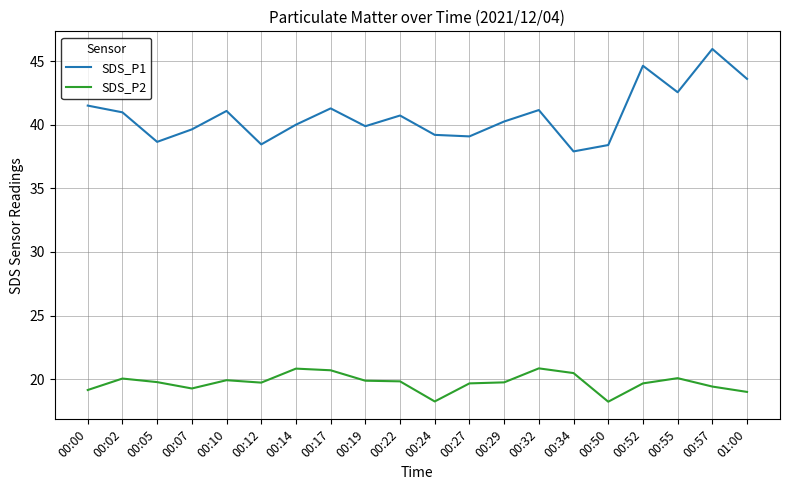

What is the difference between the second highest and minimum values in the SDS_P2 series?

2.6